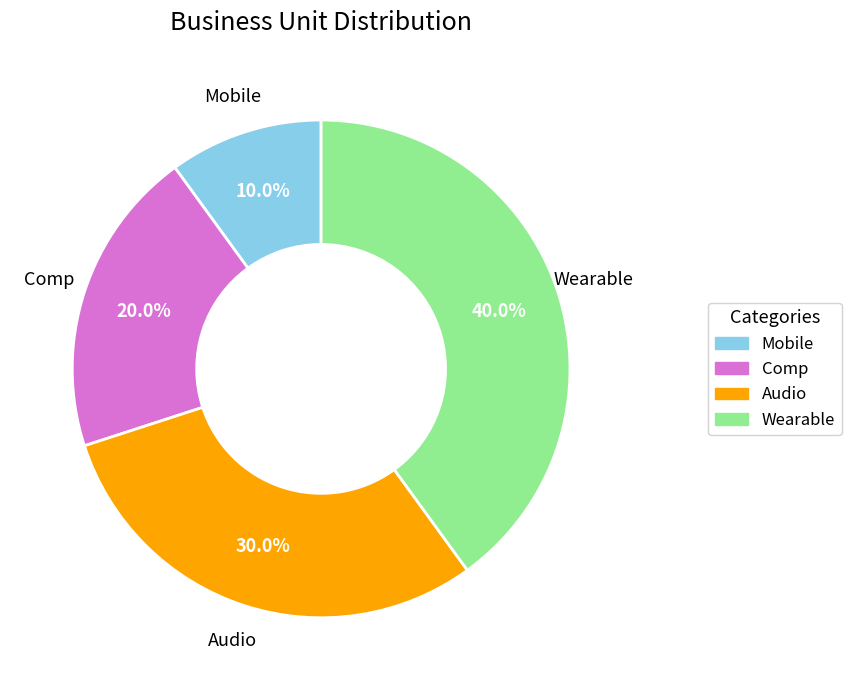

To the nearest percent, what portion does Wearable represent?

40%